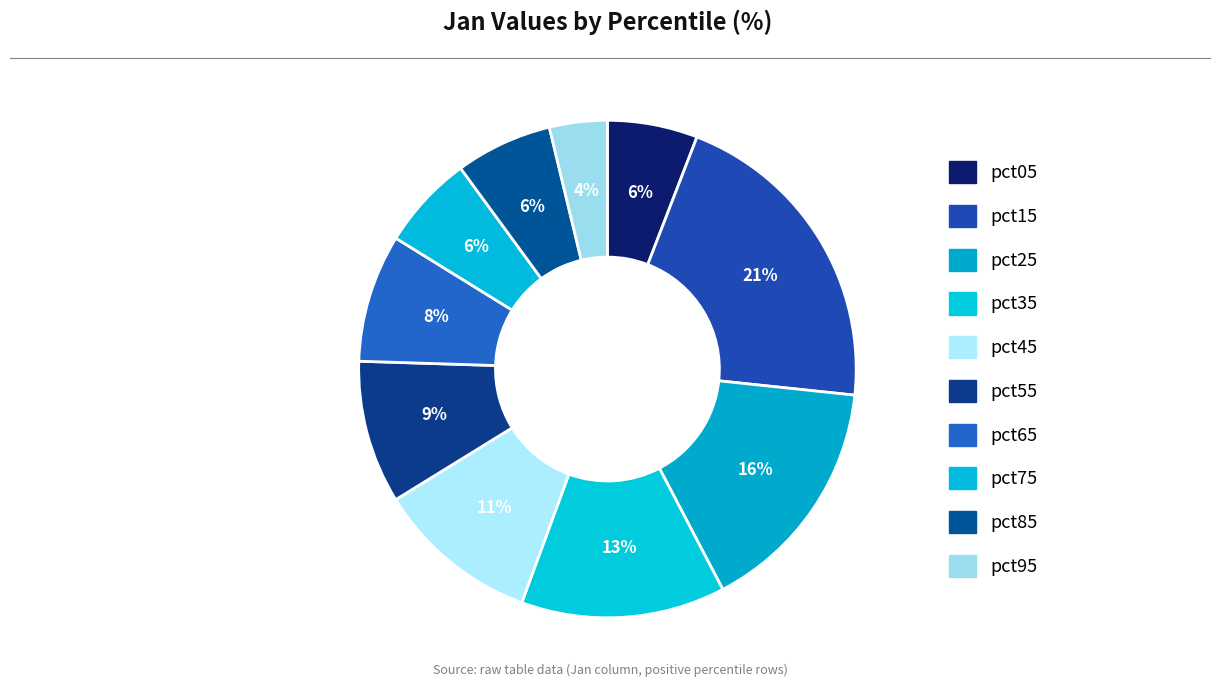

How many segments does this pie chart have?

10